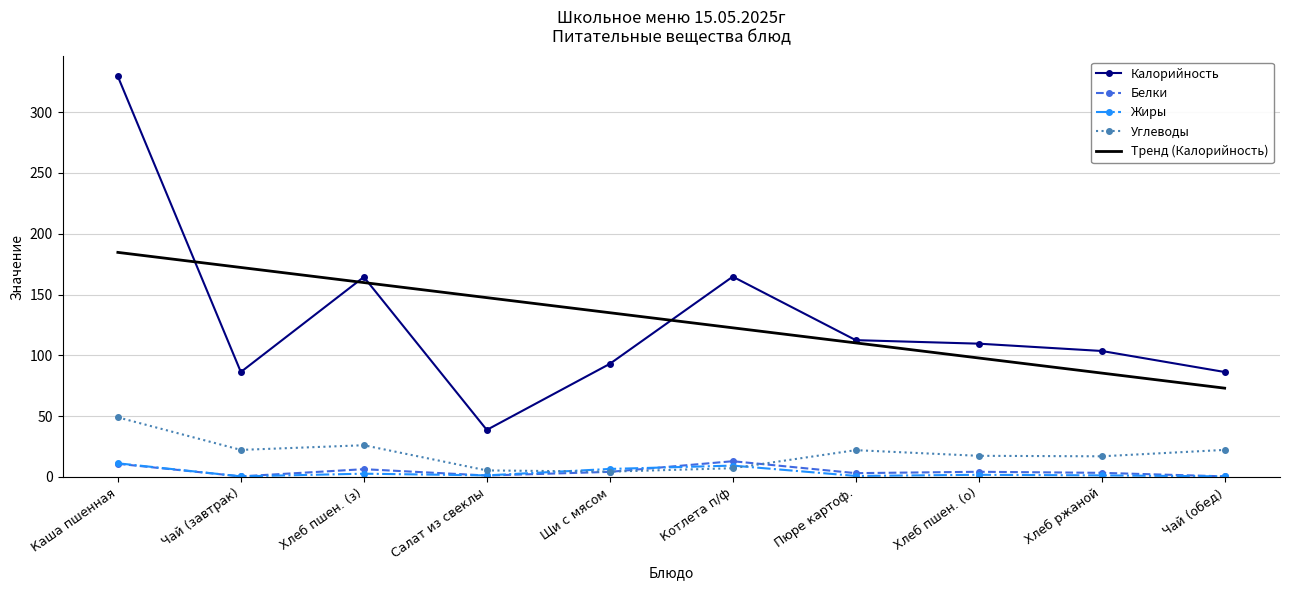

The value of Калорийность at Чай (завтрак) is 52.9. True or false?

False